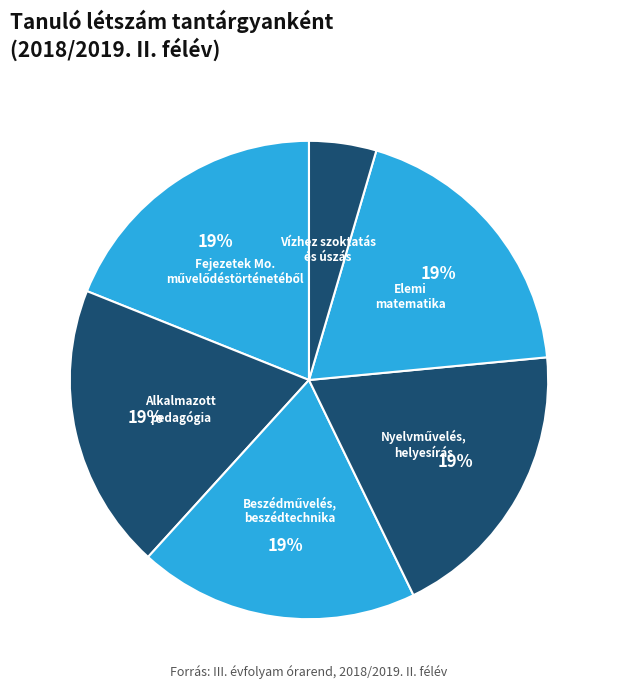

What is the smallest slice in the pie chart?

Vízhez szoktatás és úszás